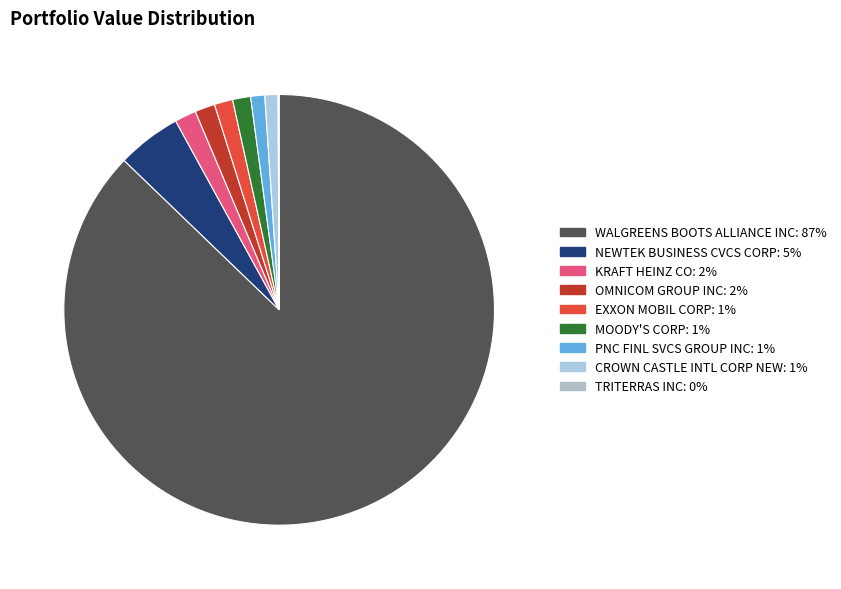

True or false: NEWTEK BUSINESS CVCS CORP accounts for 5% of the total.

True